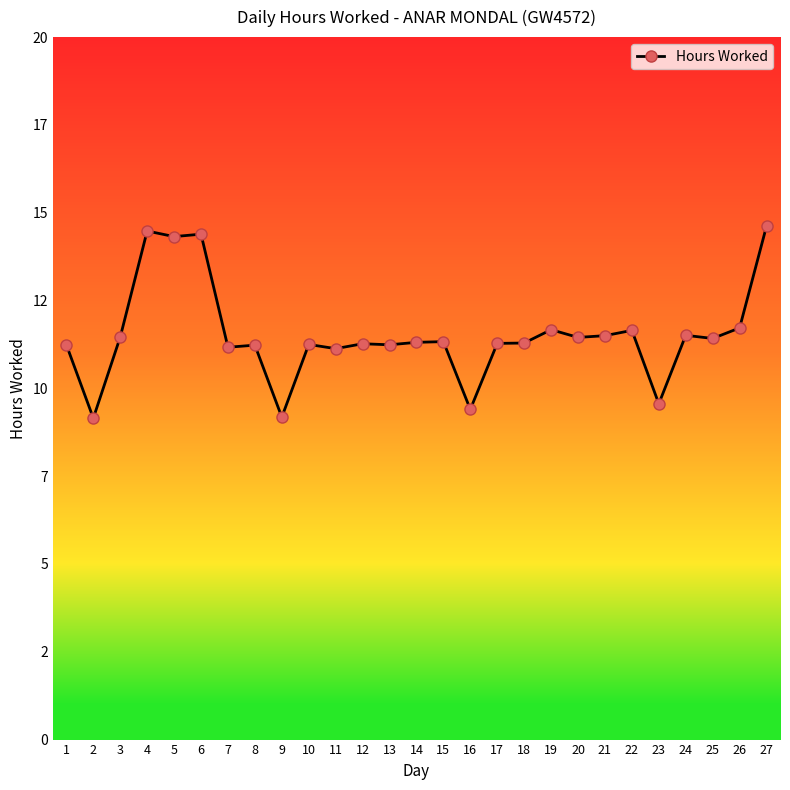

What is the difference between the maximum and minimum values?

5.5